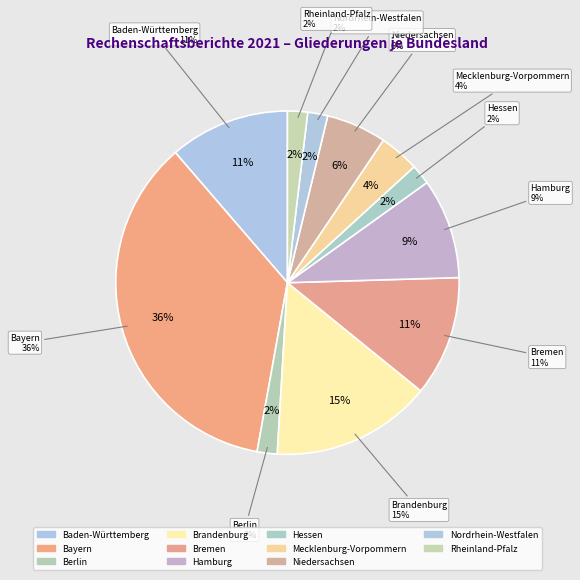

Does Bayern account for over 50% of the chart?

No